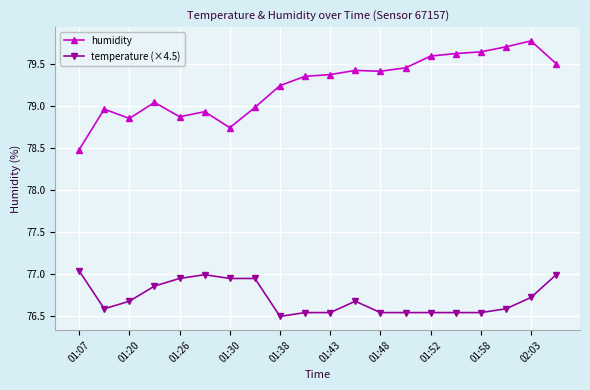

True or false: temperature (×4.5) and humidity intersect in this chart.

False